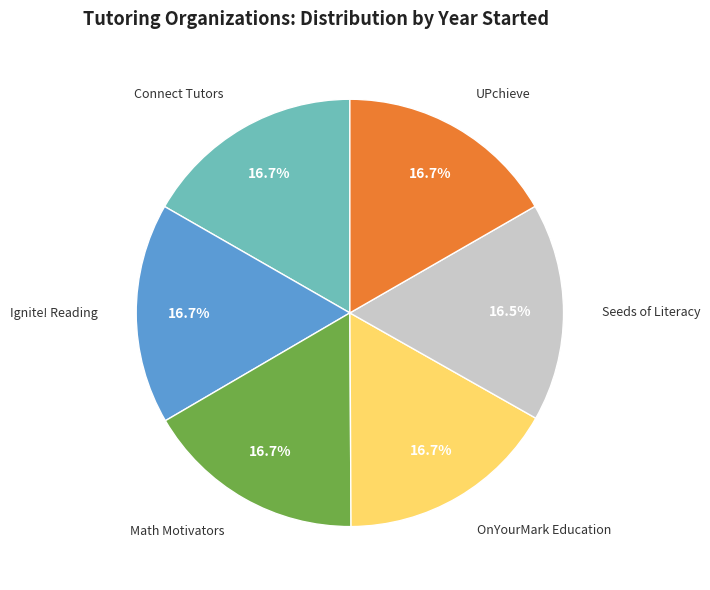

Is there any slice that represents more than half of the pie?

No